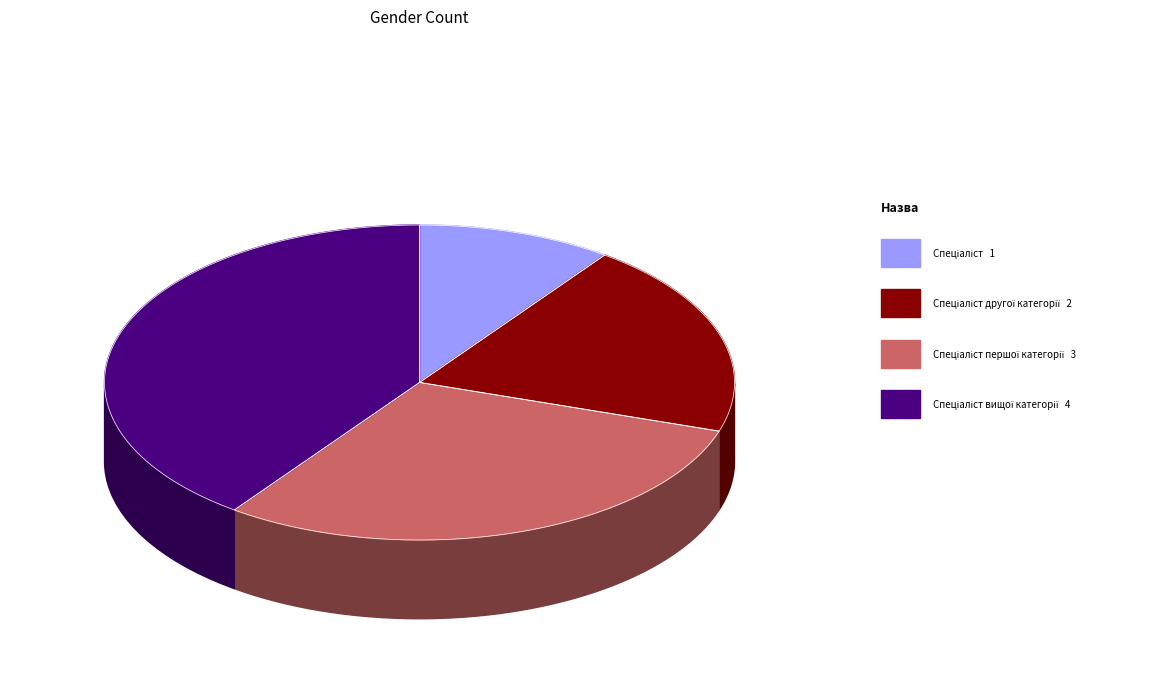

Which category has the smallest portion of the pie?

Спеціаліст